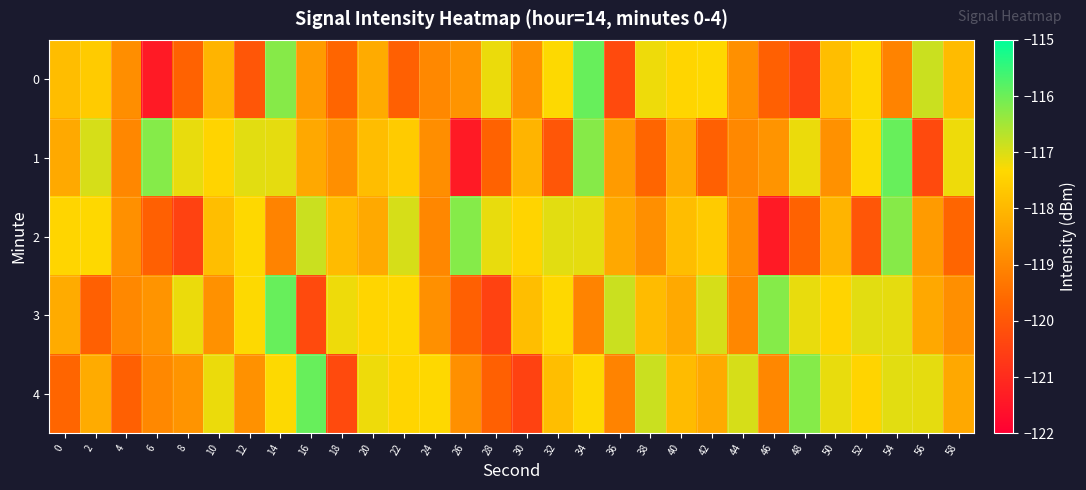

What is the greatest value displayed?

-116.0